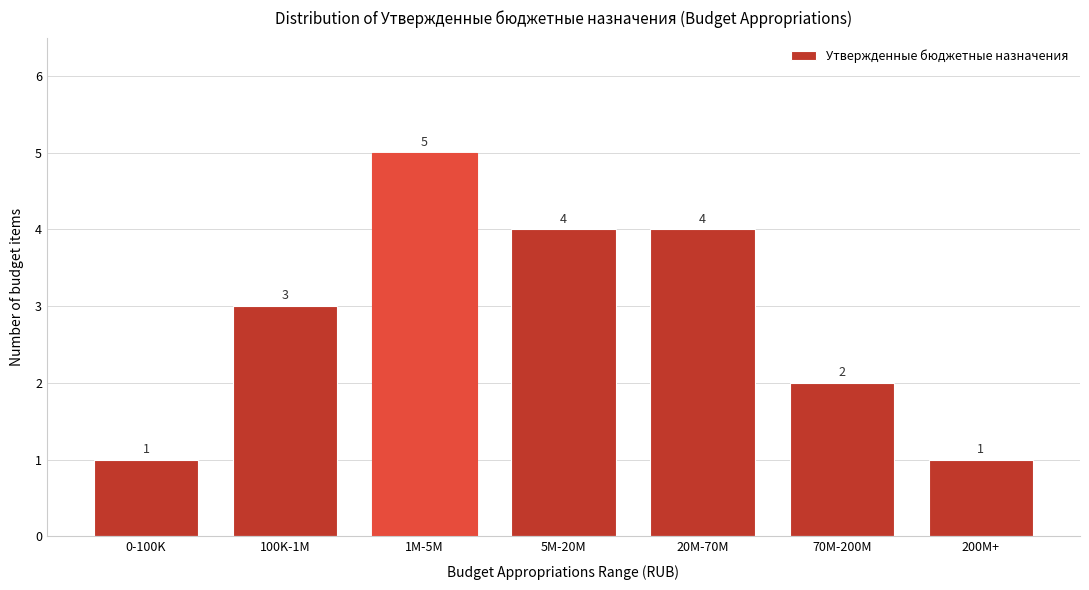

Reading left to right, what are all the values shown in this chart?

0-100K=1	100K-1M=3	1M-5M=5	5M-20M=4	20M-70M=4	70M-200M=2	200M+=1